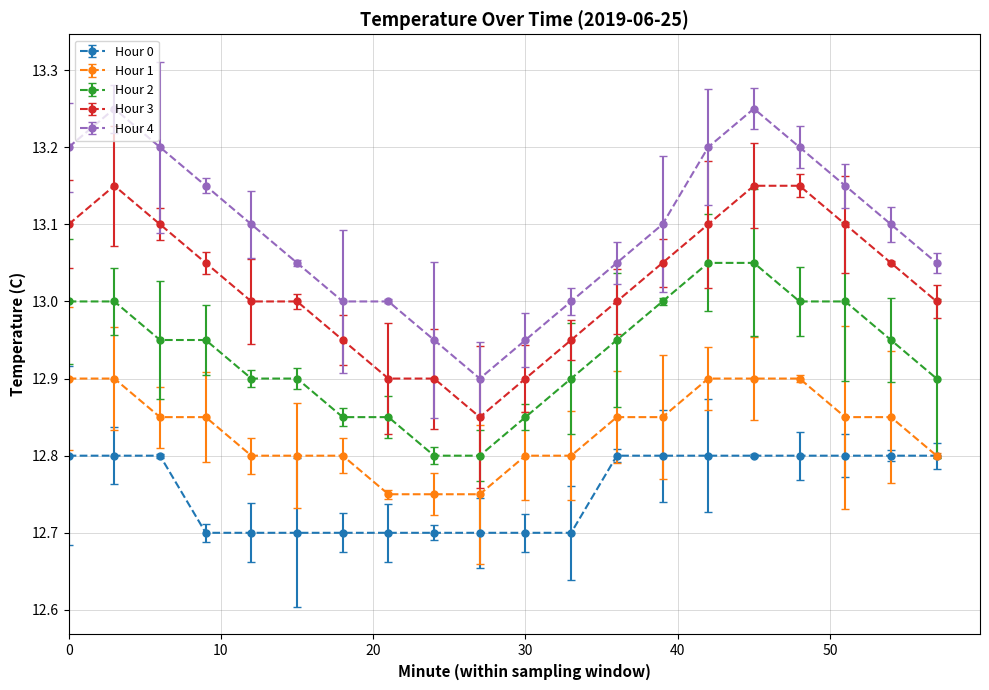

What is the value of the Hour 4 point at the 20th from the left?

13.1